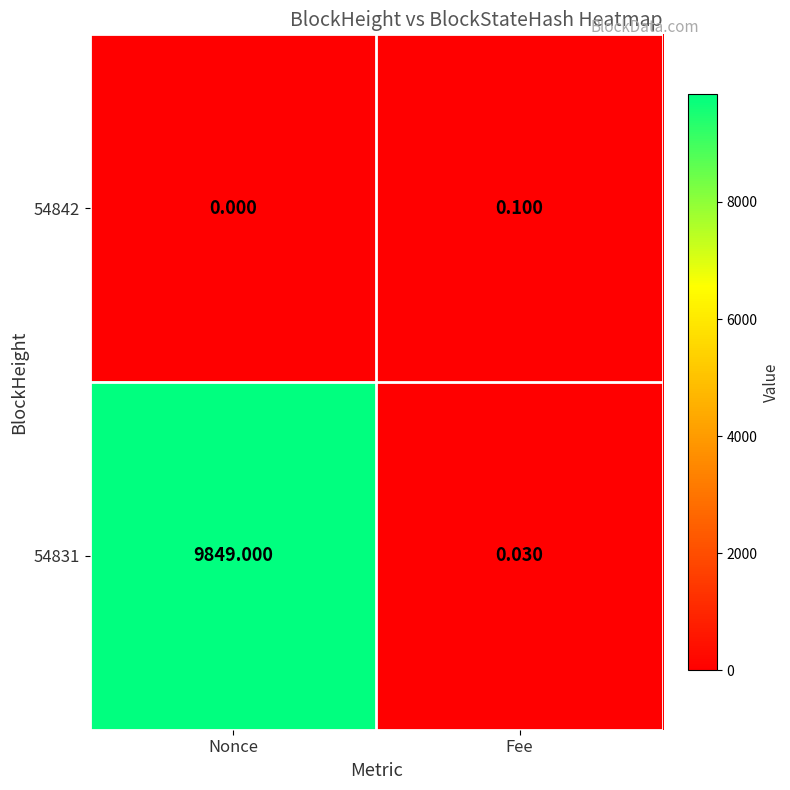

Which label corresponds to the smallest value in the chart?

Nonce